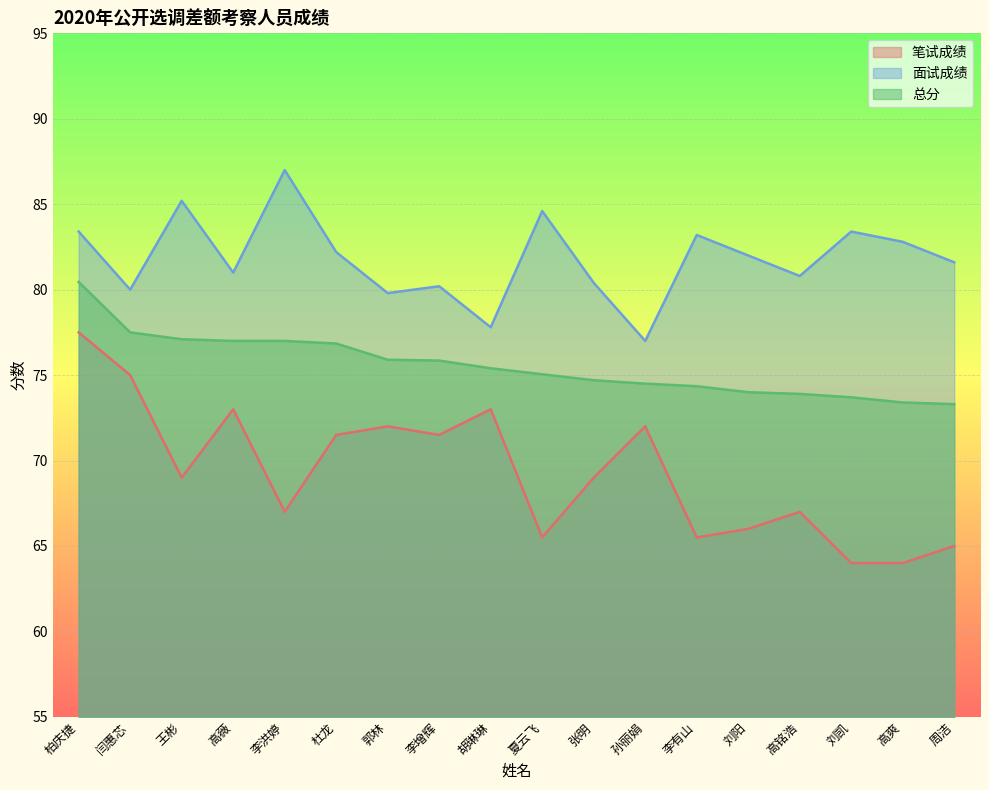

Which series has the largest total across all categories?

面试成绩